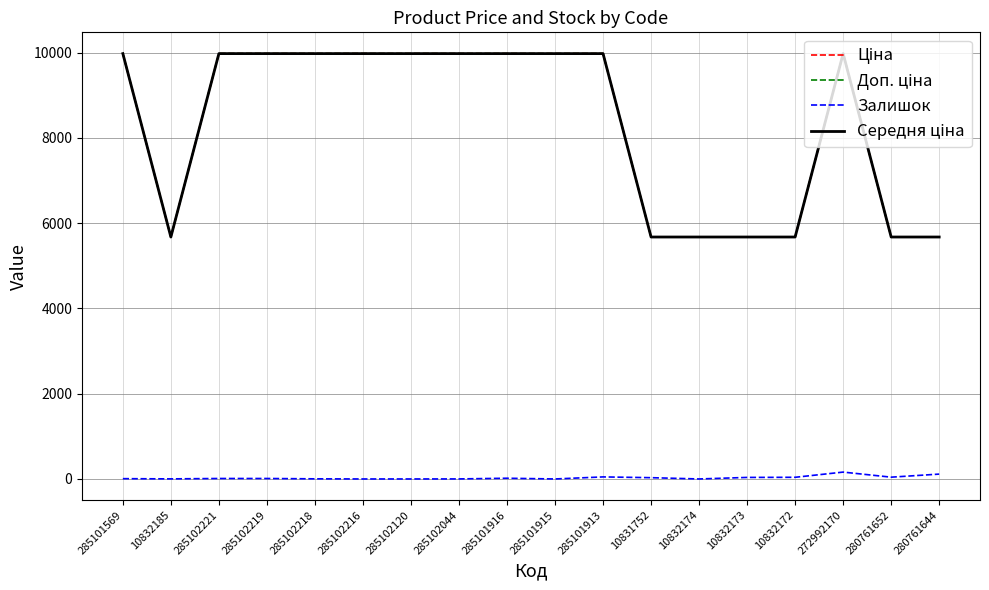

Reading right to left, transcribe all the data shown in this chart.

Ціна: 280761644=5673.8	280761652=5673.8	272992170=9975.0	10832172=5673.8	10832173=5673.8	10832174=5673.8	10831752=5673.8	285101913=9975.0	285101915=9975.0	285101916=9975.0	285102044=9975.0	285102120=9975.0	285102216=9975.0	285102218=9975.0	285102219=9975.0	285102221=9975.0	10832185=5673.8	285101569=9975.0
Доп. ціна: 280761644=5673.8	280761652=5673.8	272992170=9975.0	10832172=5673.8	10832173=5673.8	10832174=5673.8	10831752=5673.8	285101913=9975.0	285101915=9975.0	285101916=9975.0	285102044=9975.0	285102120=9975.0	285102216=9975.0	285102218=9975.0	285102219=9975.0	285102221=9975.0	10832185=5673.8	285101569=9975.0
Залишок: 280761644=114.0	280761652=42.0	272992170=161.0	10832172=39.0	10832173=36.0	10832174=0.0	10831752=30.0	285101913=48.0	285101915=0.0	285101916=17.0	285102044=1.0	285102120=0.0	285102216=0.0	285102218=3.0	285102219=11.0	285102221=11.0	10832185=2.0	285101569=7.0
Середня ціна: 280761644=5673.8	280761652=5673.8	272992170=9975.0	10832172=5673.8	10832173=5673.8	10832174=5673.8	10831752=5673.8	285101913=9975.0	285101915=9975.0	285101916=9975.0	285102044=9975.0	285102120=9975.0	285102216=9975.0	285102218=9975.0	285102219=9975.0	285102221=9975.0	10832185=5673.8	285101569=9975.0